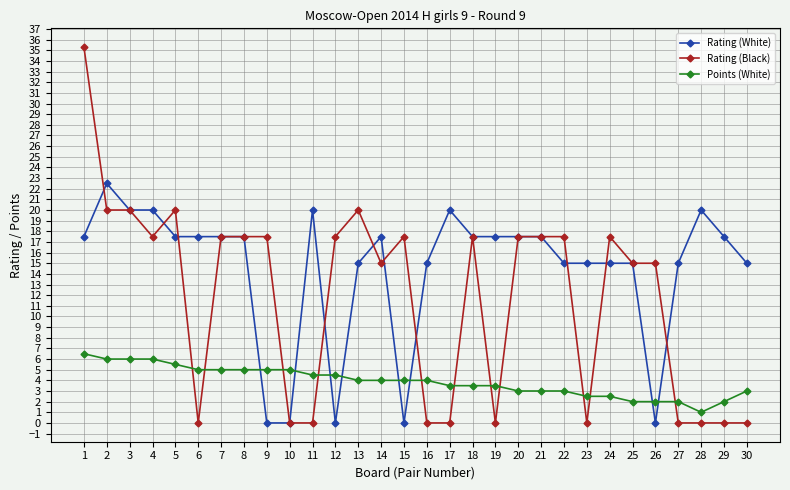

Does the chart display data point markers on the line(s)?

Yes